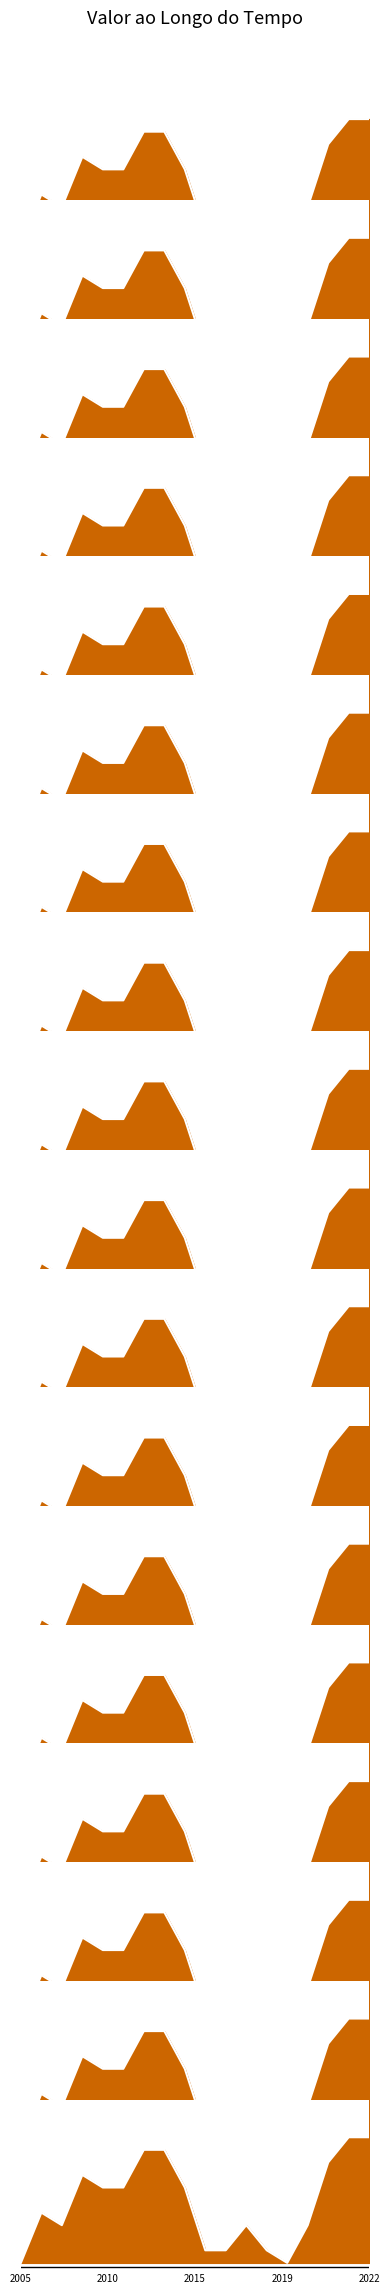

Reading right to left, transcribe all the data shown in this chart.

1.0	1.0	0.8	0.3	0.0	0.1	0.3	0.1	0.1	0.6	0.9	0.9	0.6	0.6	0.7	0.3	0.4	0.0